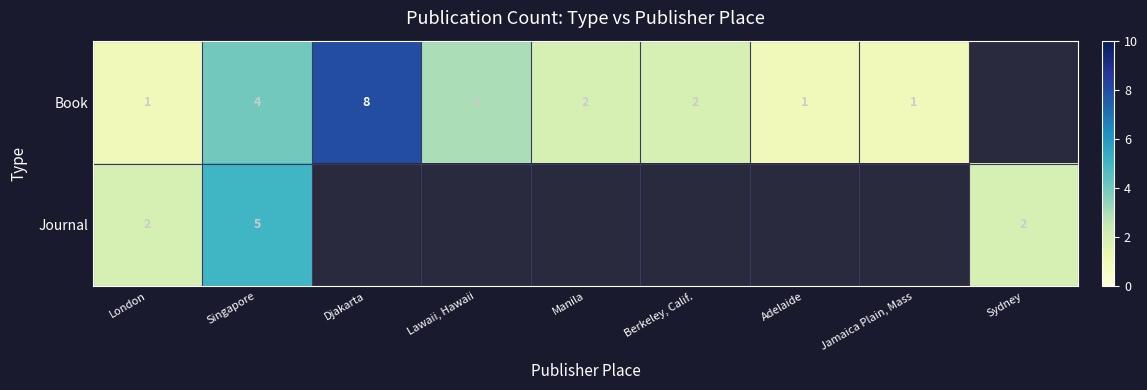

Which has a higher value, Berkeley, Calif. or Adelaide?

Berkeley, Calif.